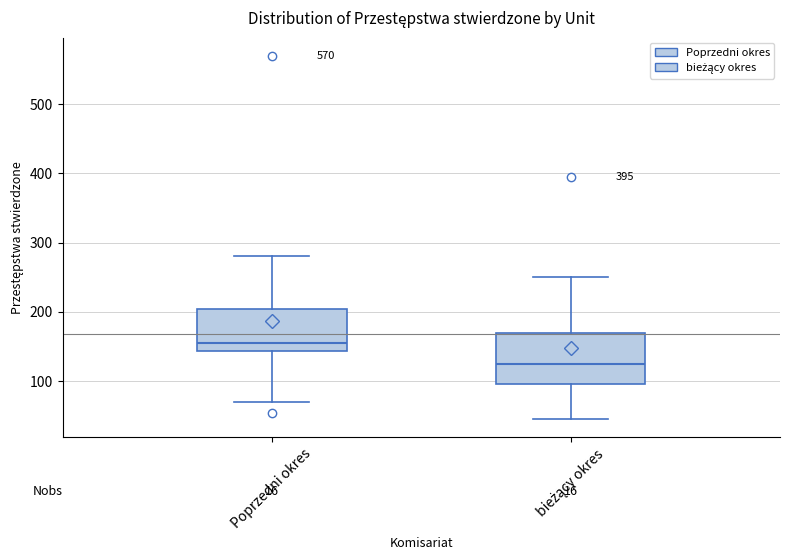

Which box is the tallest, from its lower edge to its upper edge?

bieżący okres